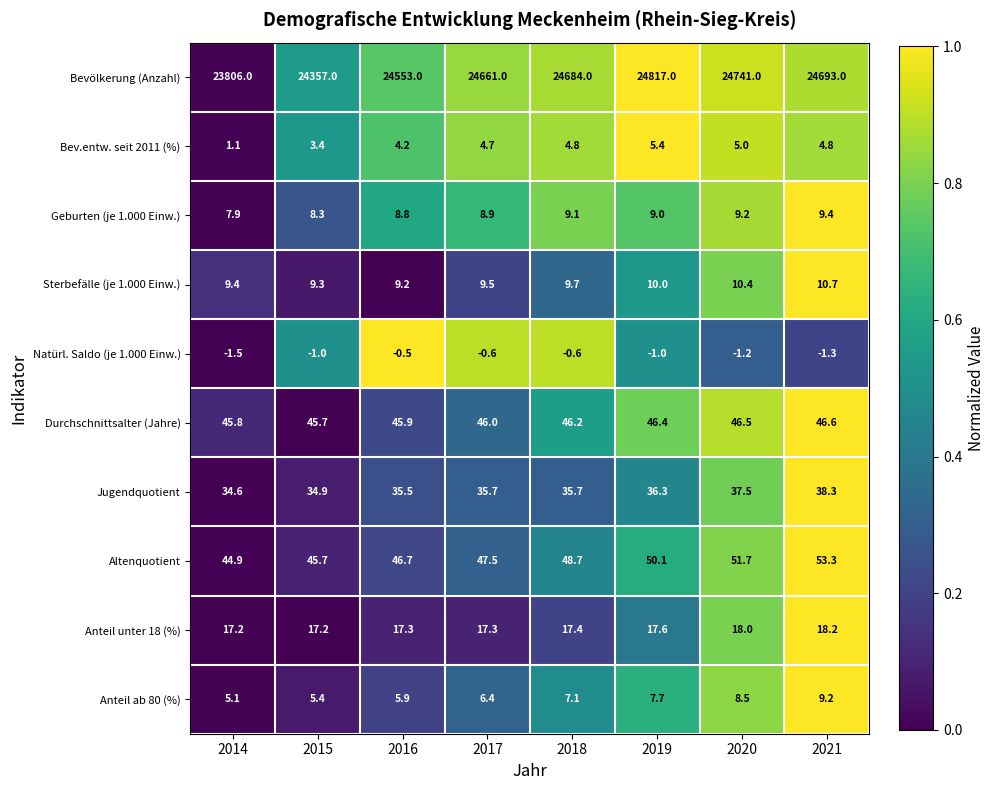

Is it true that Geburten (je 1.000 Einw.) equals 4.0 at 2021?

False